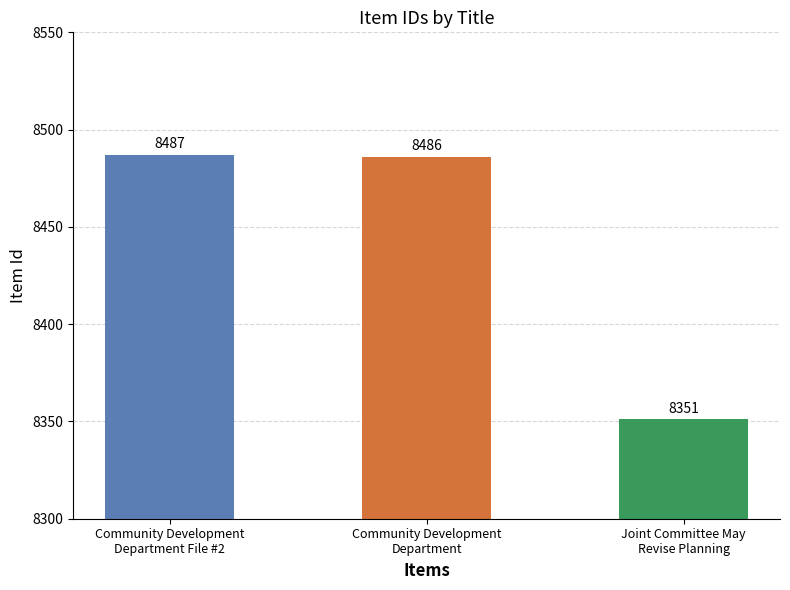

At which label is the value closest to 8419?

Community Development
Department